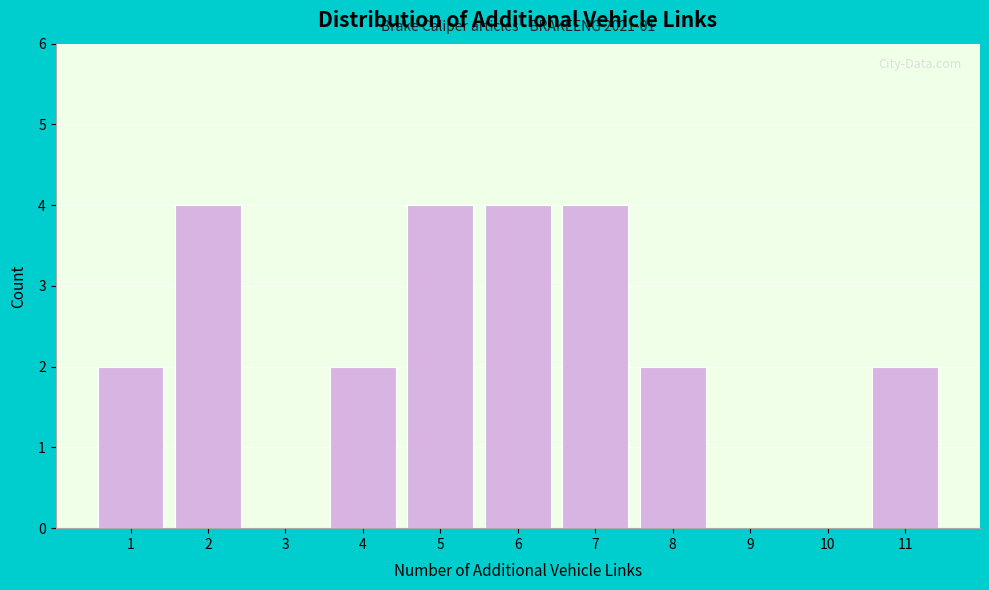

Reading right to left, extract all data points from this chart.

11=2	10=0	9=0	8=2	7=4	6=4	5=4	4=2	3=0	2=4	1=2